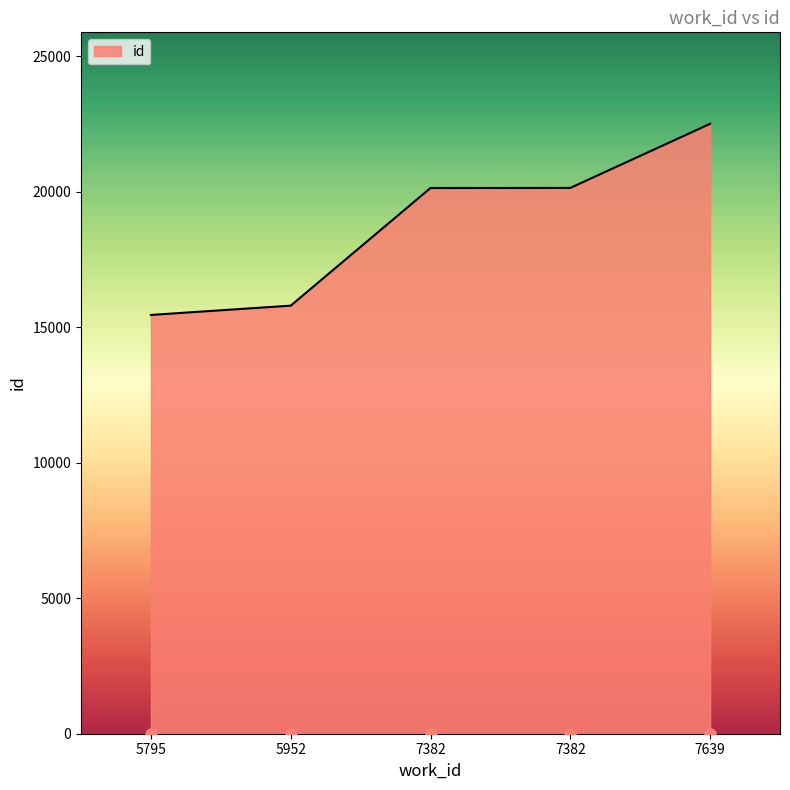

At which category does the chart reach its minimum across all series?

5795